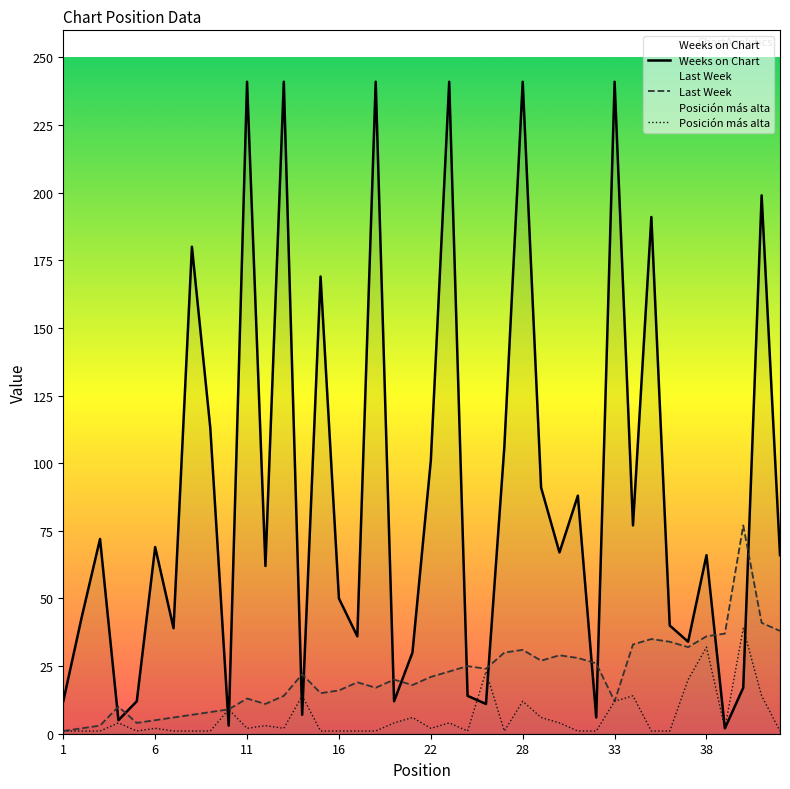

Between 16 and 22, which series saw the biggest shift?

Weeks on Chart